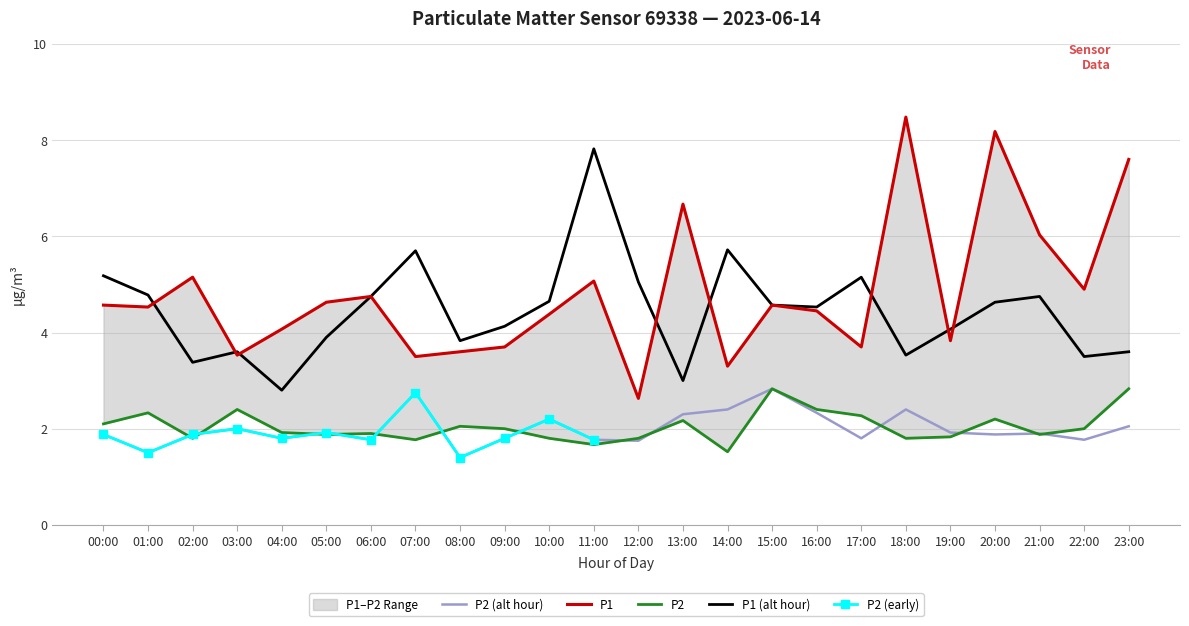

Between 01:00 and 18:00, which series saw the biggest shift?

P1